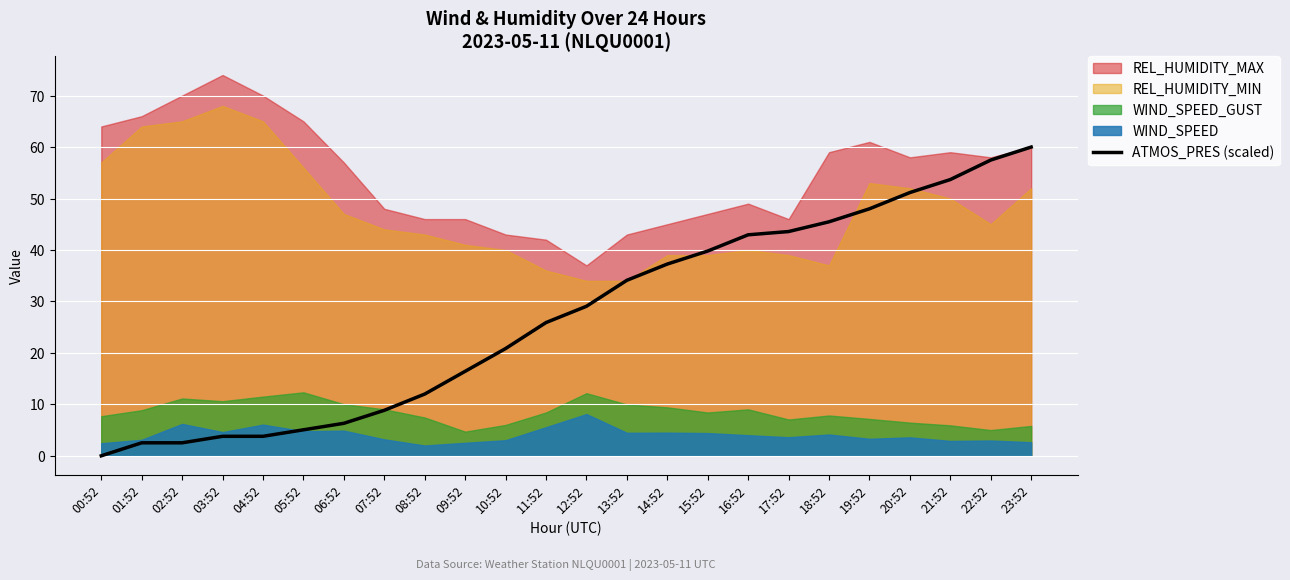

What is the label of the 8th point from the left?

07:52